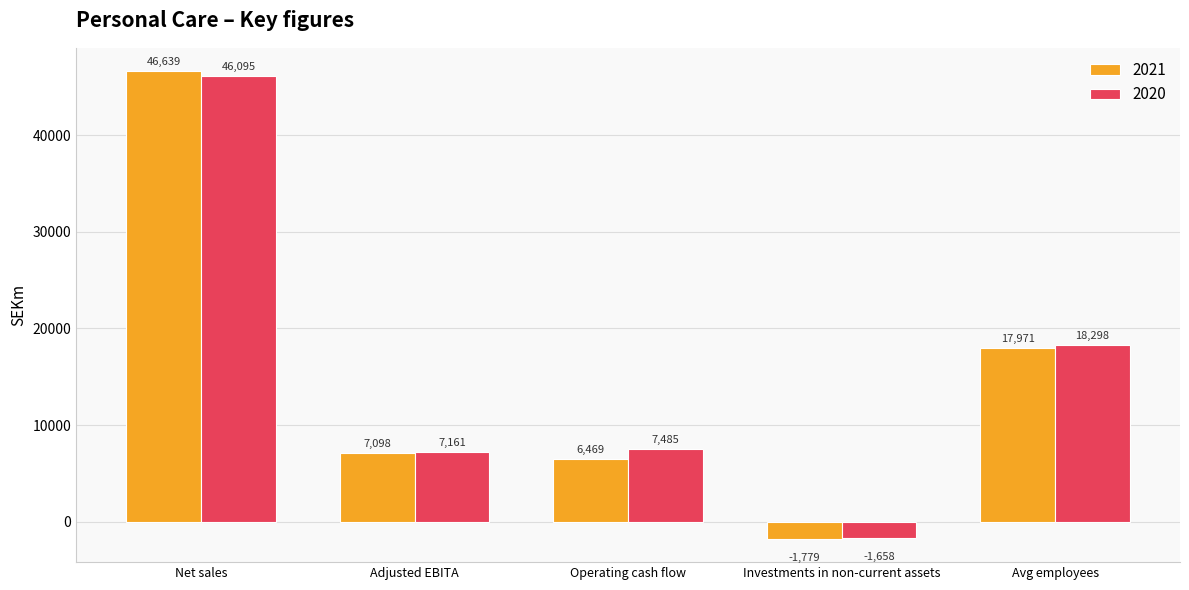

How many values in 2021 are below zero?

1